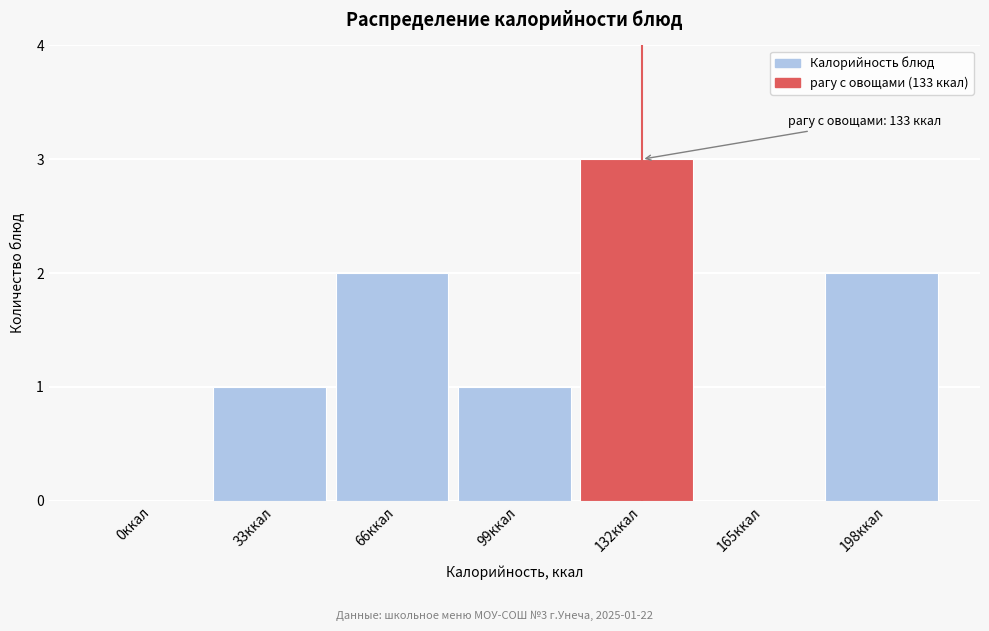

Reading left to right, transcribe all the data shown in this chart.

0ккал=0	33ккал=1	66ккал=2	99ккал=1	132ккал=3	165ккал=0	198ккал=2